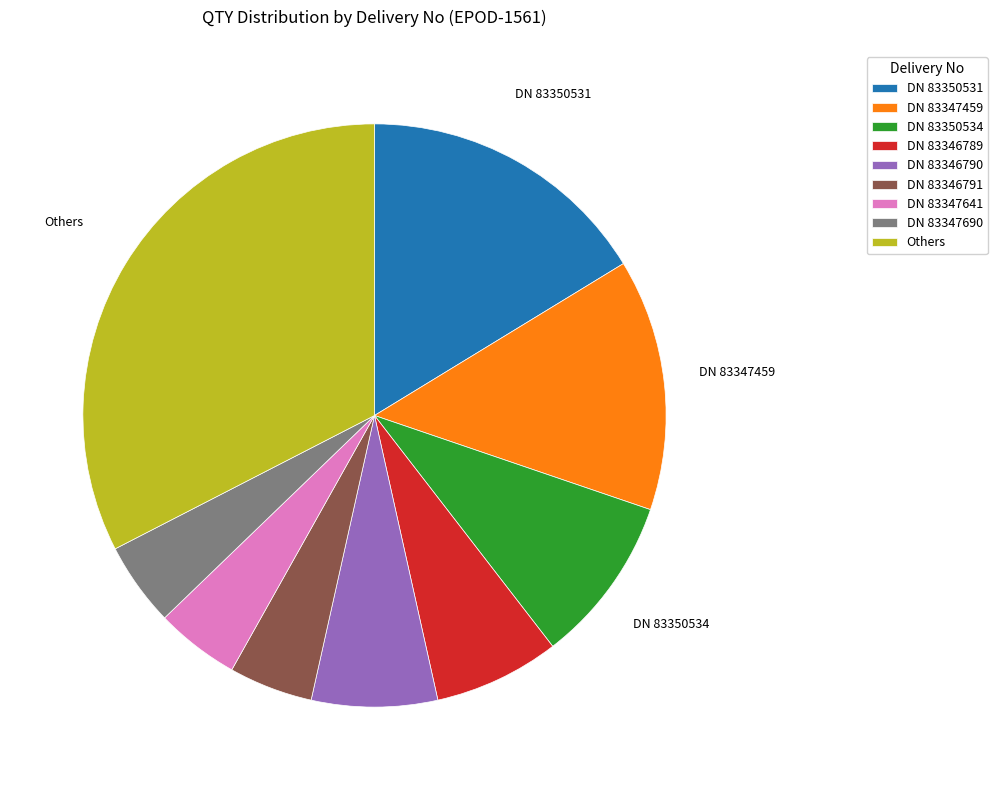

Approximately how many times larger is the value at DN 83346789 compared to DN 83347459?

0.5